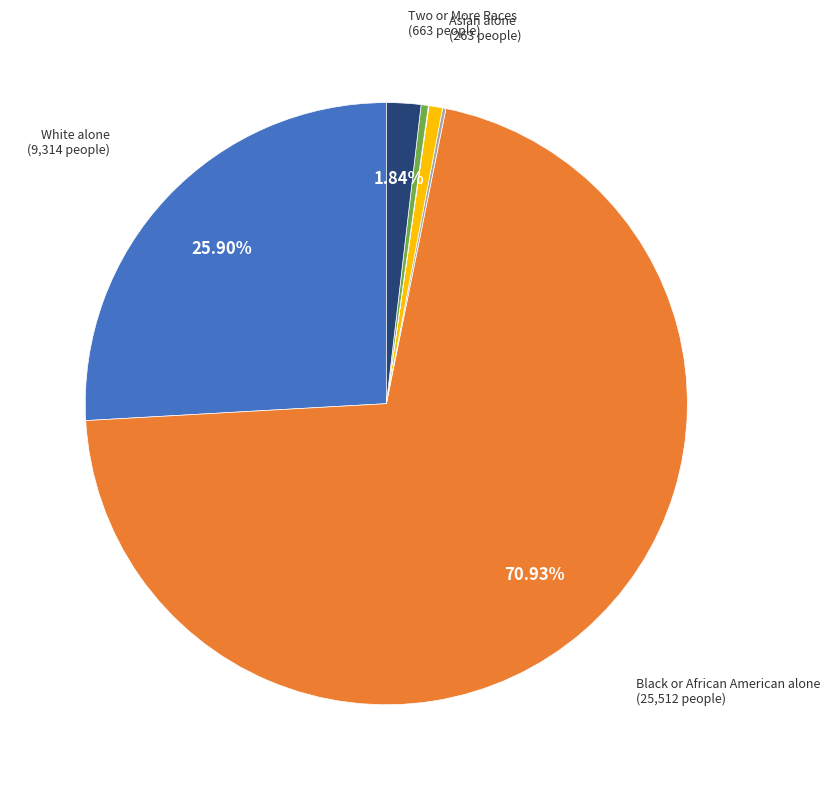

Is there a majority slice in this chart?

Yes